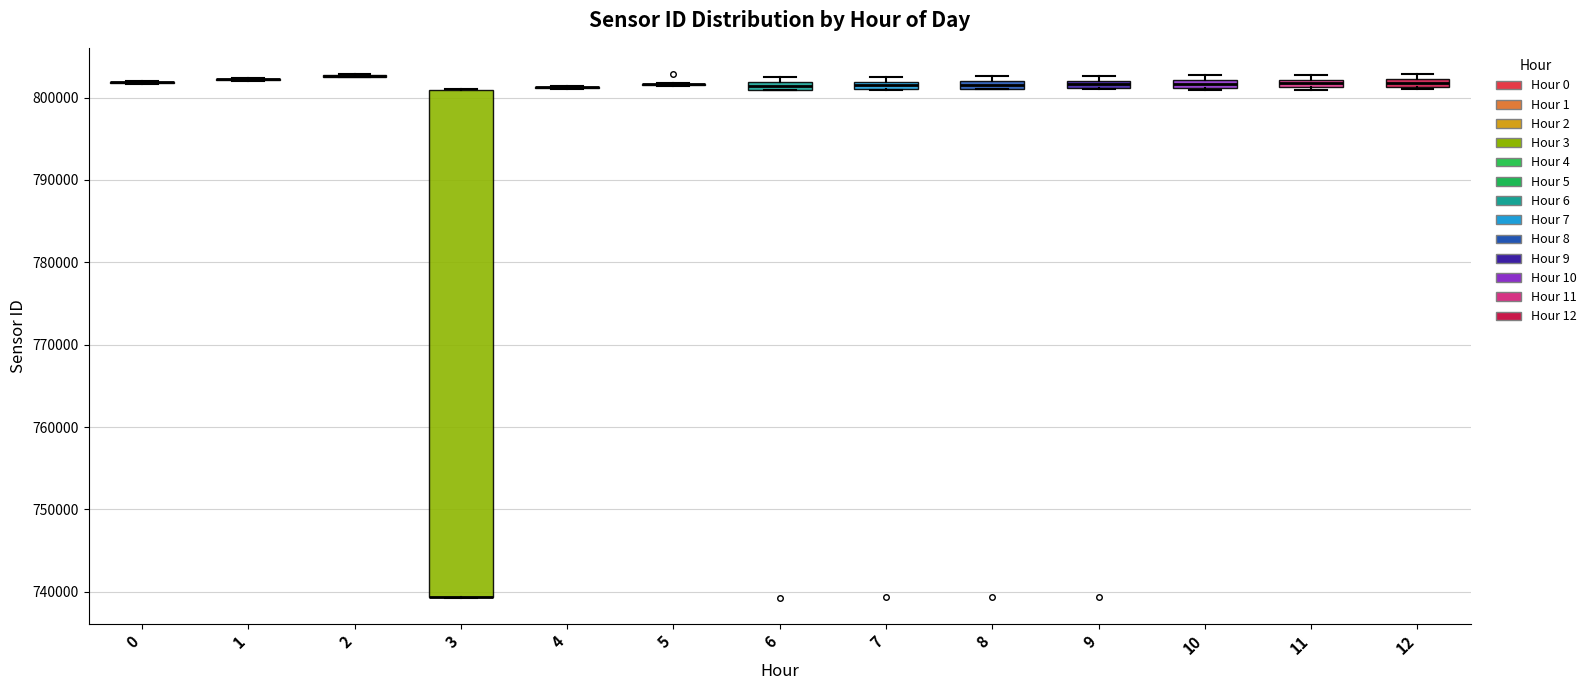

Where is the lower edge of the box at x = 7 on the y-axis? The values are not printed on the chart, so give them approximately, as read against the axis.

801000